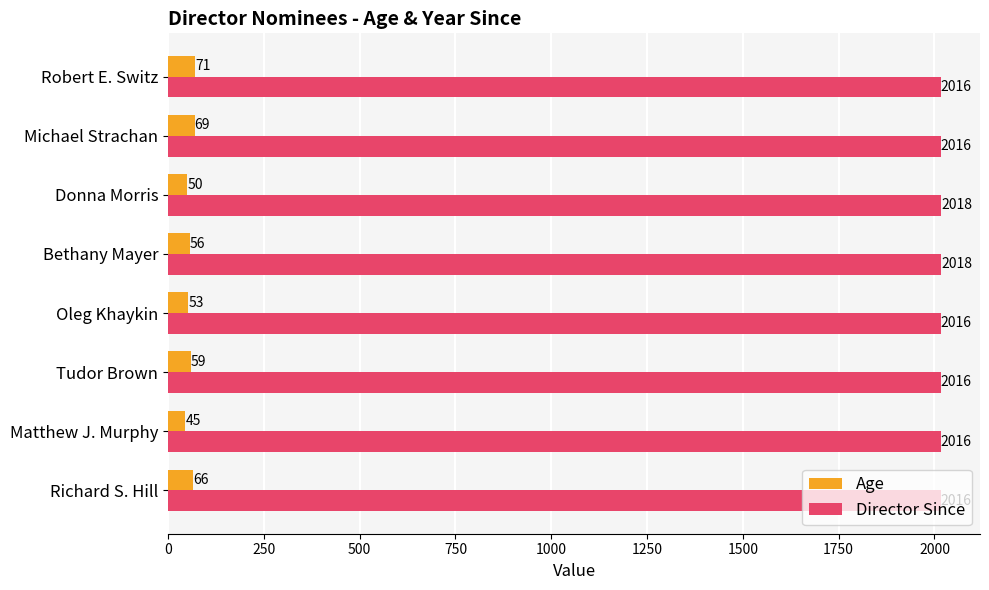

What is the sum of all Director Since values?

16132